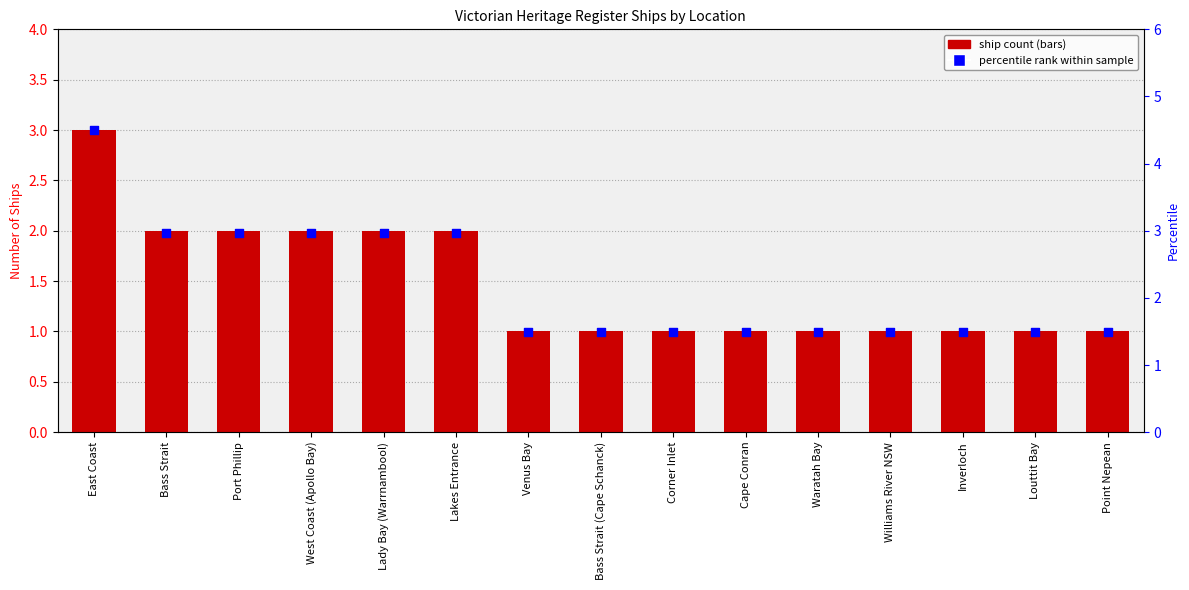

What is the total value across all series at Inverloch?

2.5